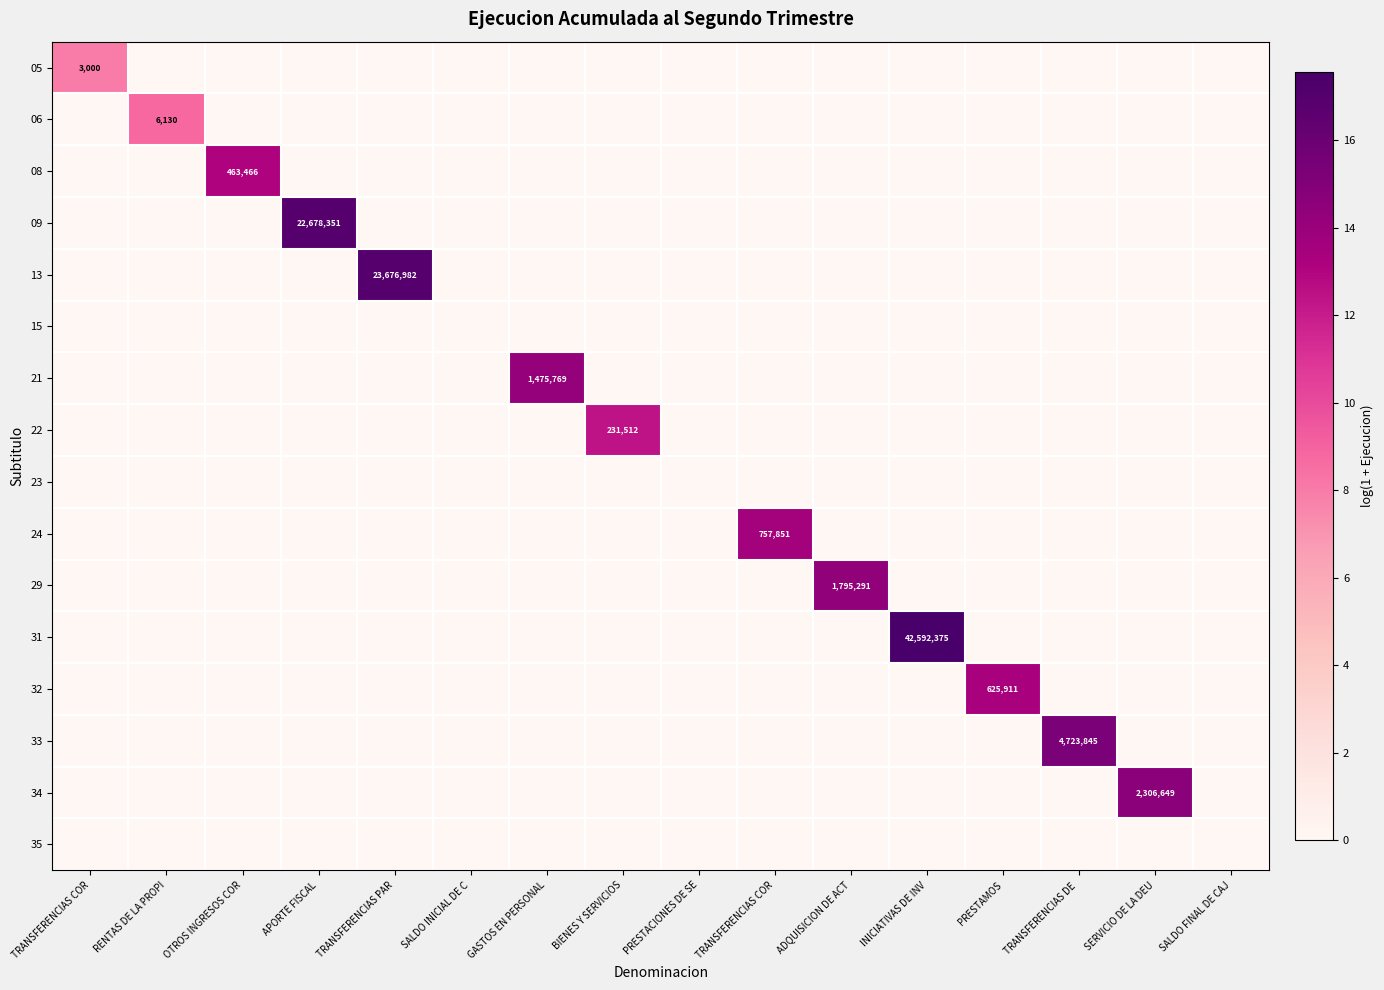

Count the number of categories in the chart.

16